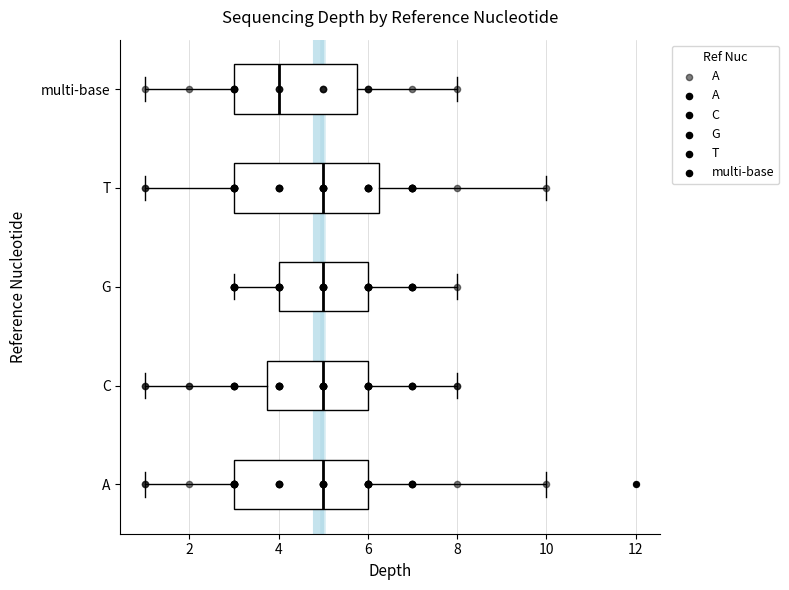

Comparing the boxes themselves (not the whiskers), which one is the widest?

T